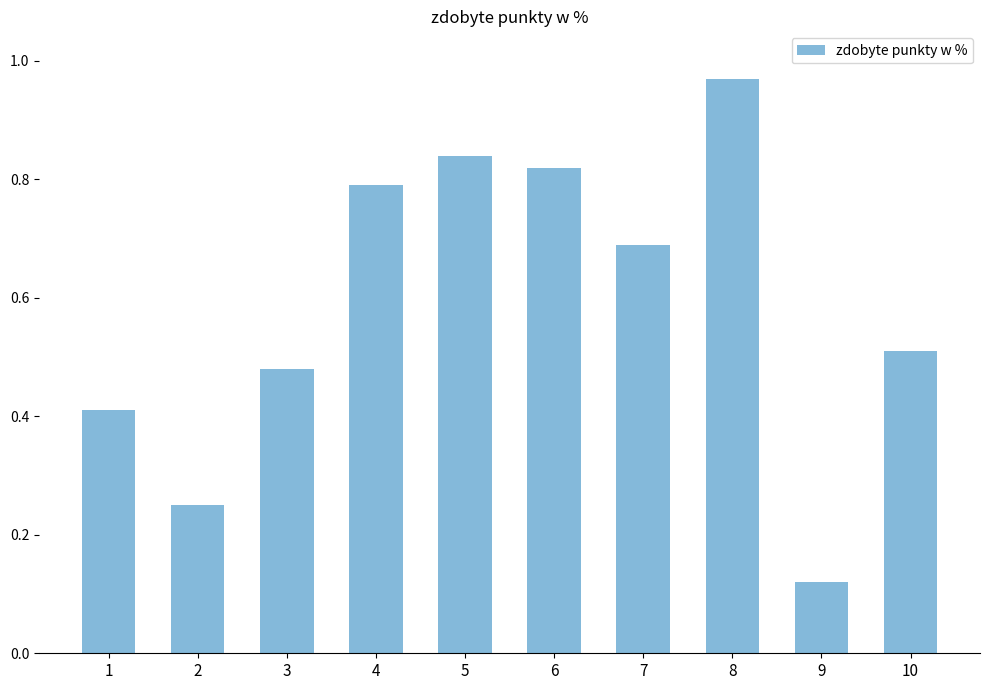

What is the average value?

0.6